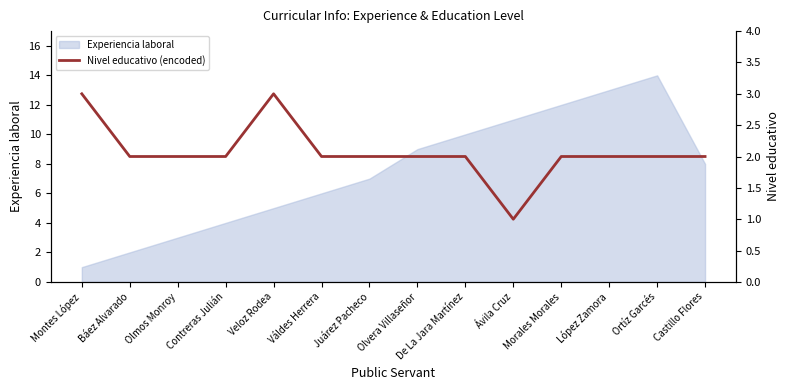

The value of Experiencia laboral at Morales Morales is 6. True or false?

False